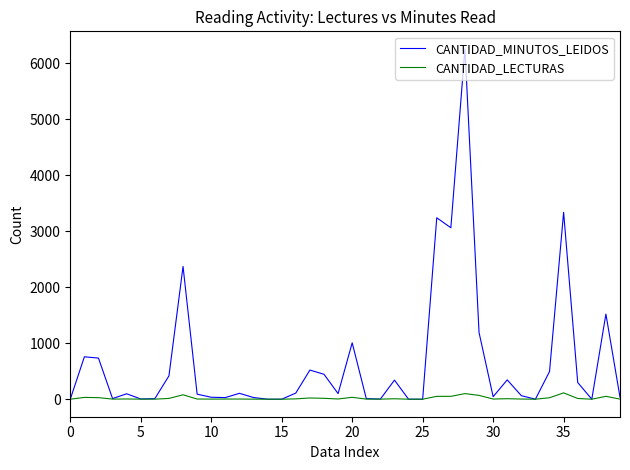

How many lines are shown in the chart?

2